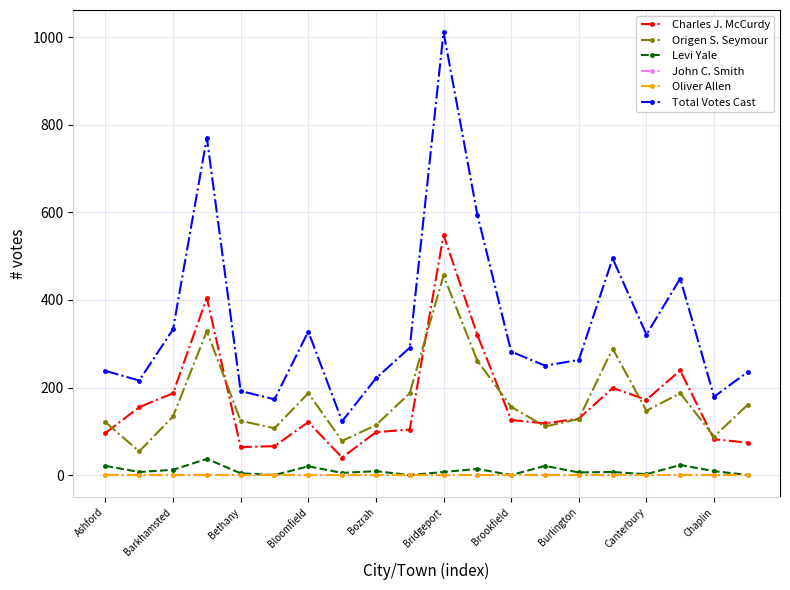

Is this an area chart (filled region under the line)?

No